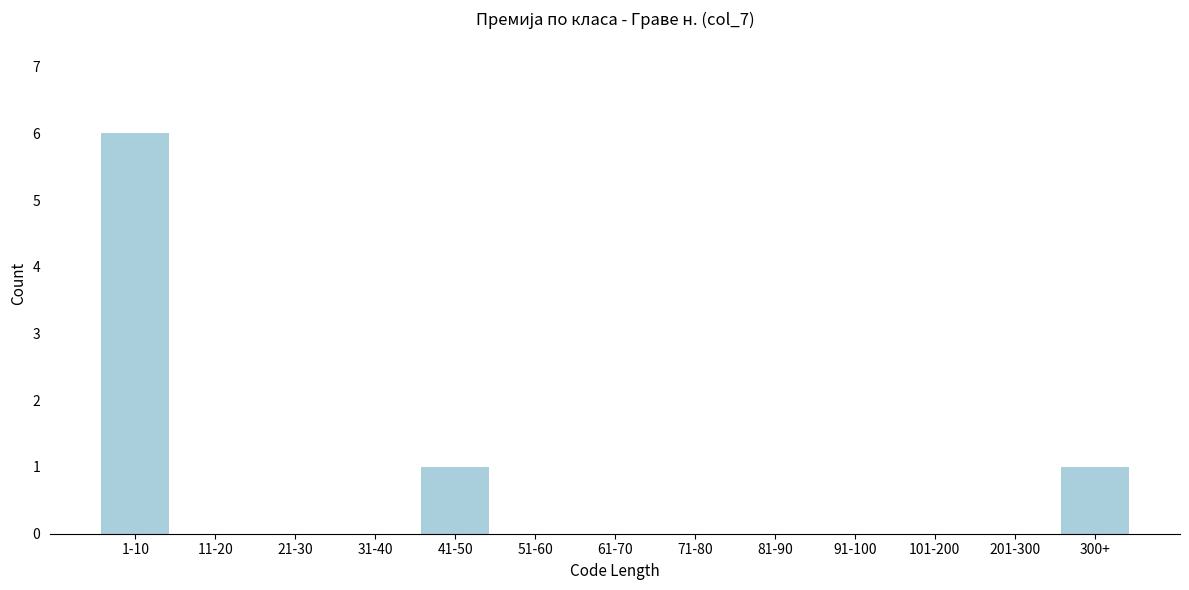

Reading left to right, transcribe all the data shown in this chart.

1-10=6	11-20=0	21-30=0	31-40=0	41-50=1	51-60=0	61-70=0	71-80=0	81-90=0	91-100=0	101-200=0	201-300=0	300+=1